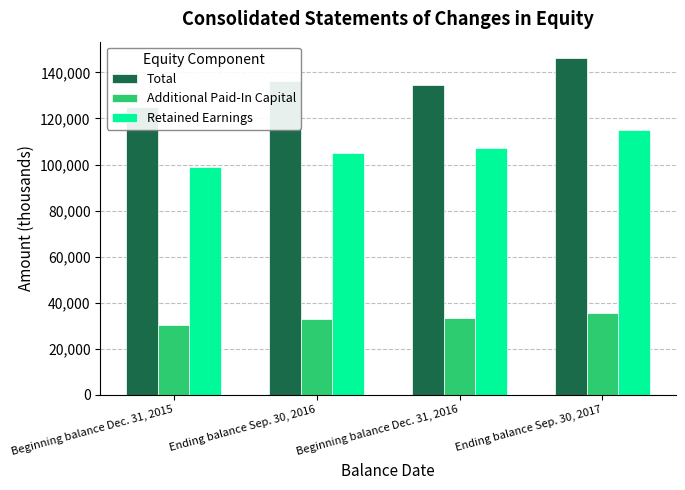

What is the label of the 4th bar from the right?

Beginning balance Dec. 31, 2015